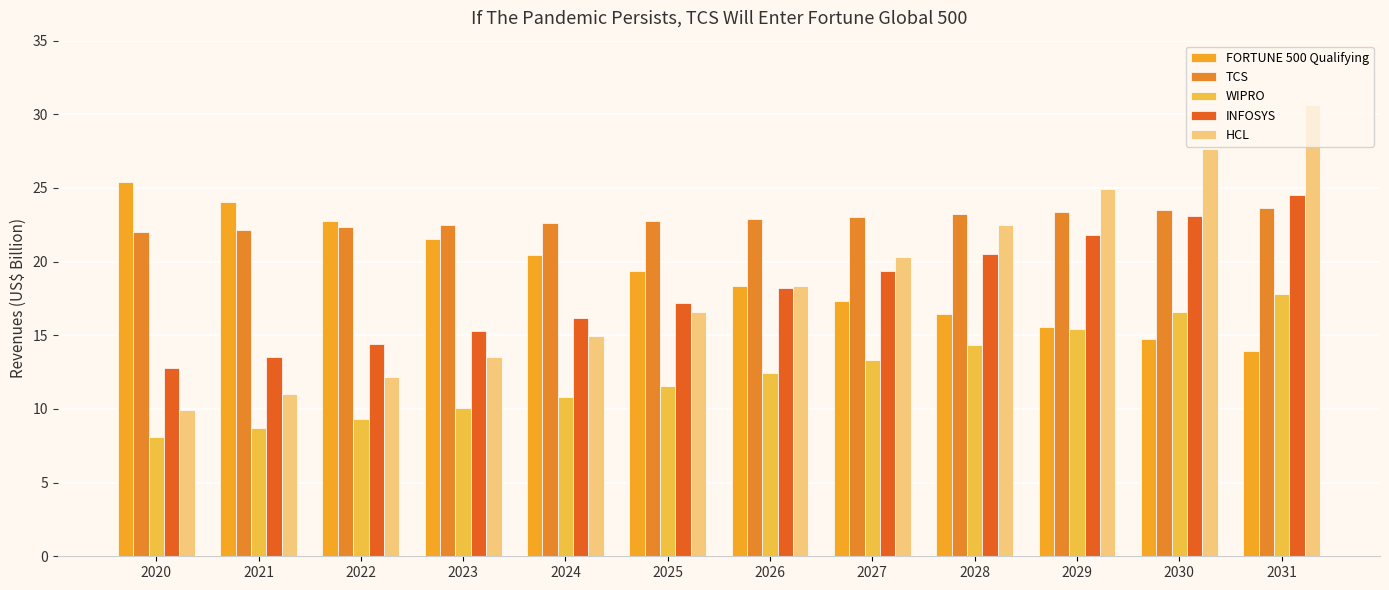

What is the total value across all series at 2031?

110.5